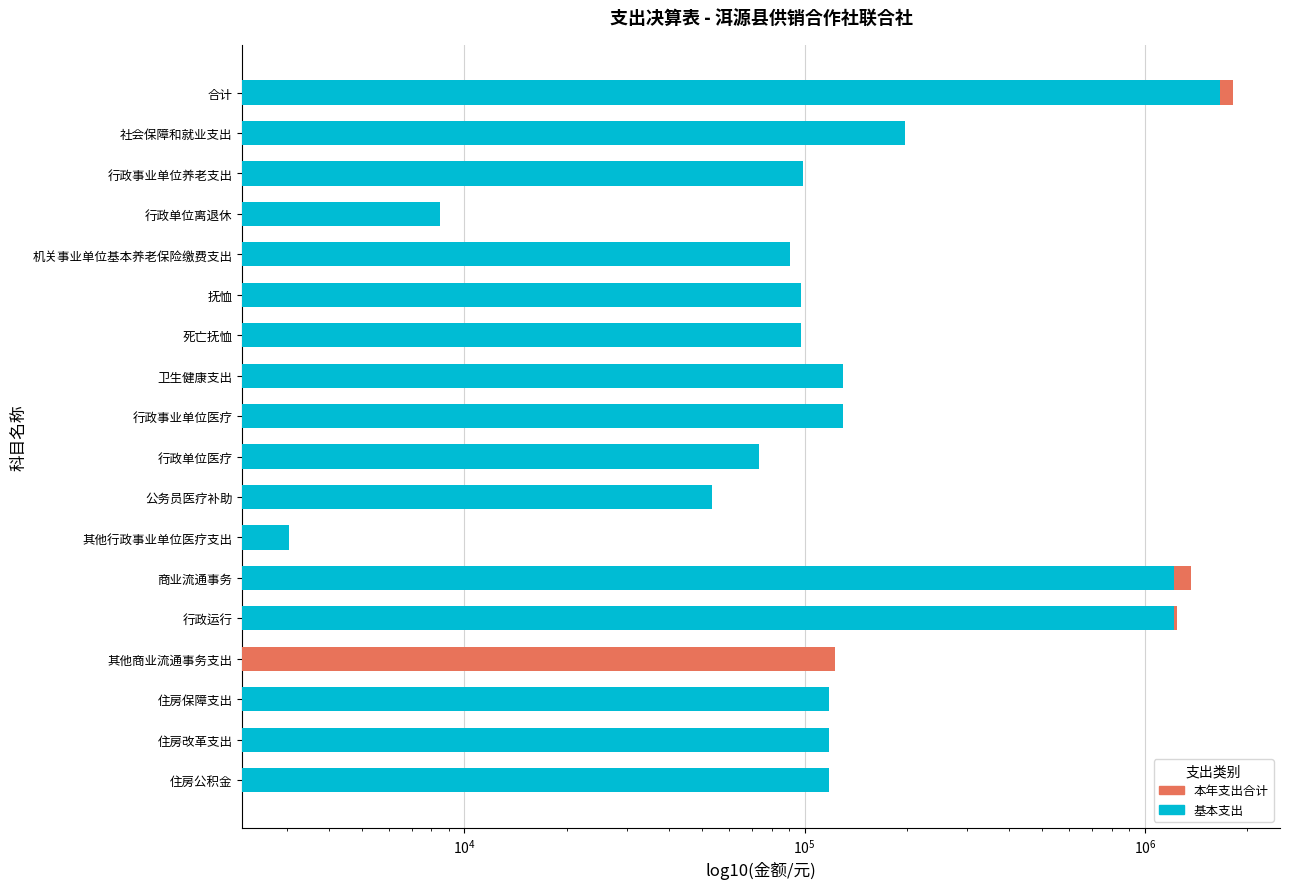

How many series are shown in this chart?

2